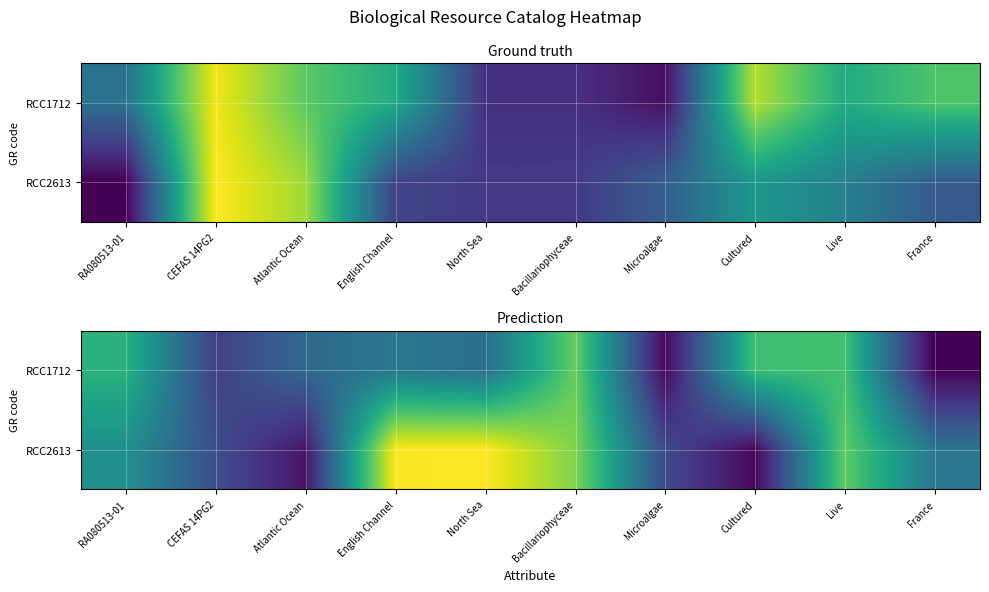

What is the sum of all RCC1712 values?

1149801.4